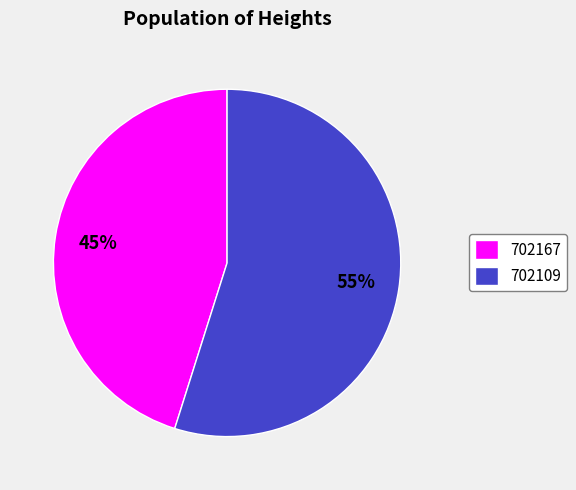

Is 702167 the majority of the pie?

No